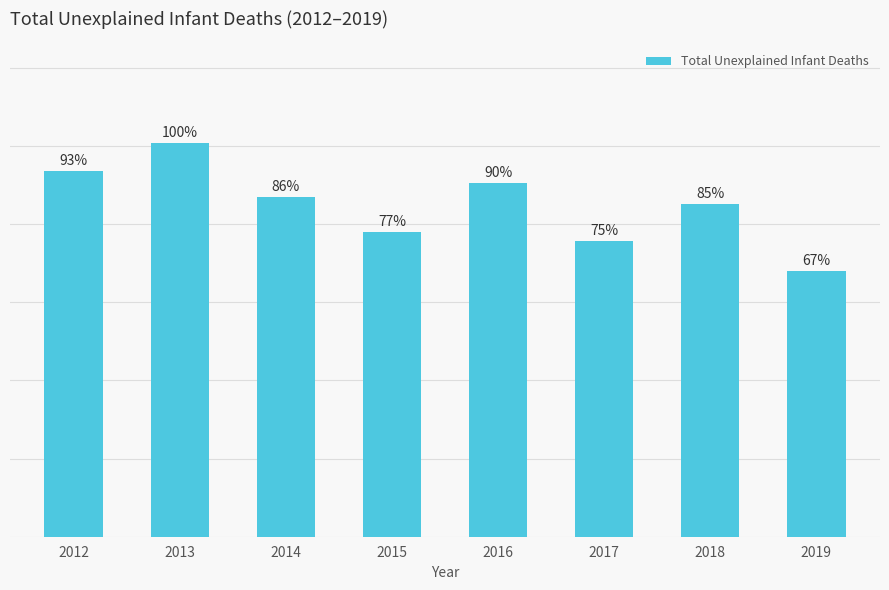

Are the bars horizontal?

No